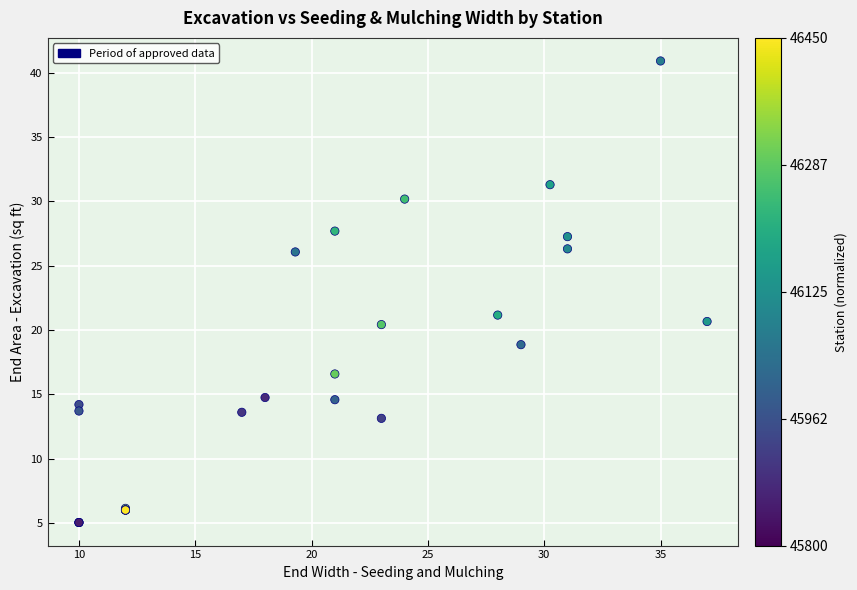

What Y value in the scatter plot is closest to 22?

21.2